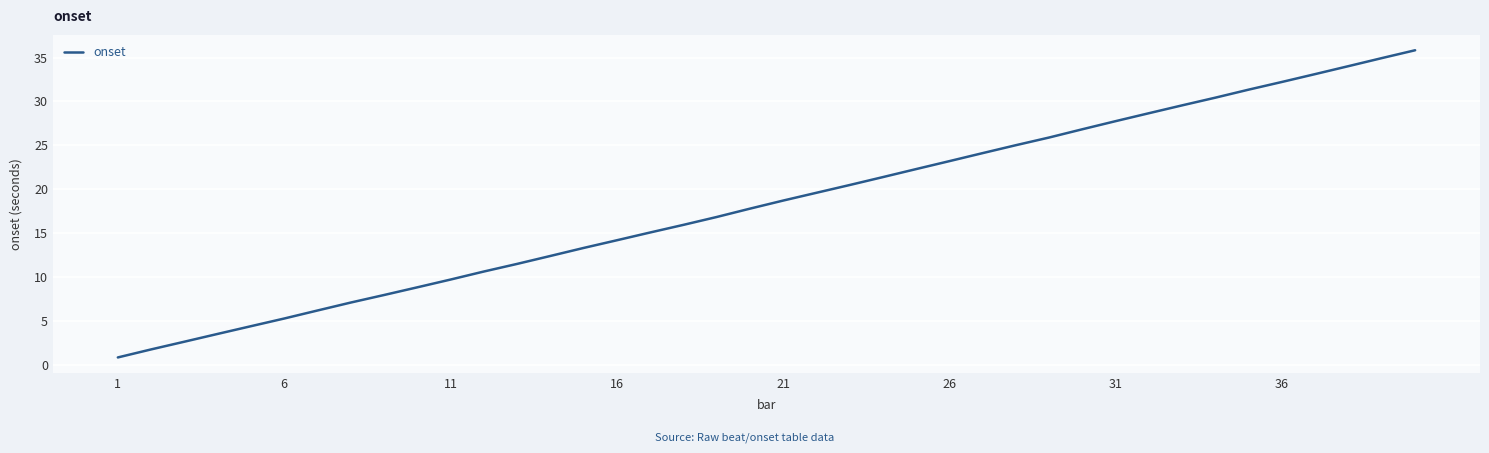

What is the difference between the maximum and second lowest values?

34.1